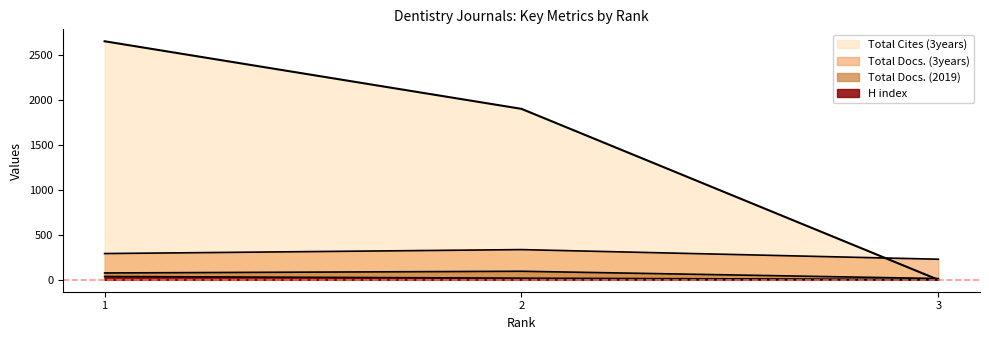

How many data points in Total Docs. (2019) are above 76?

1